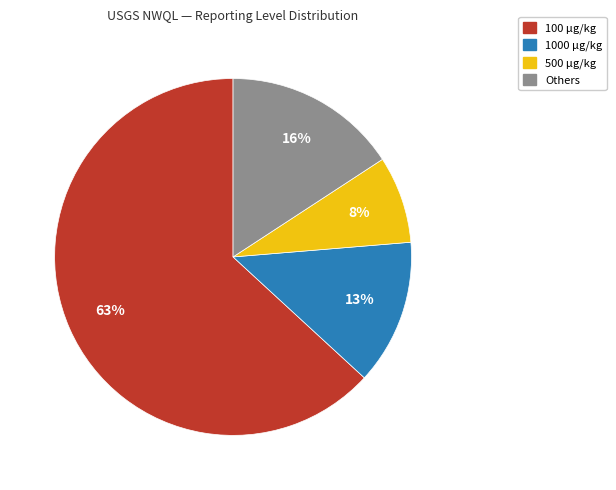

How many slices are in this pie chart?

4